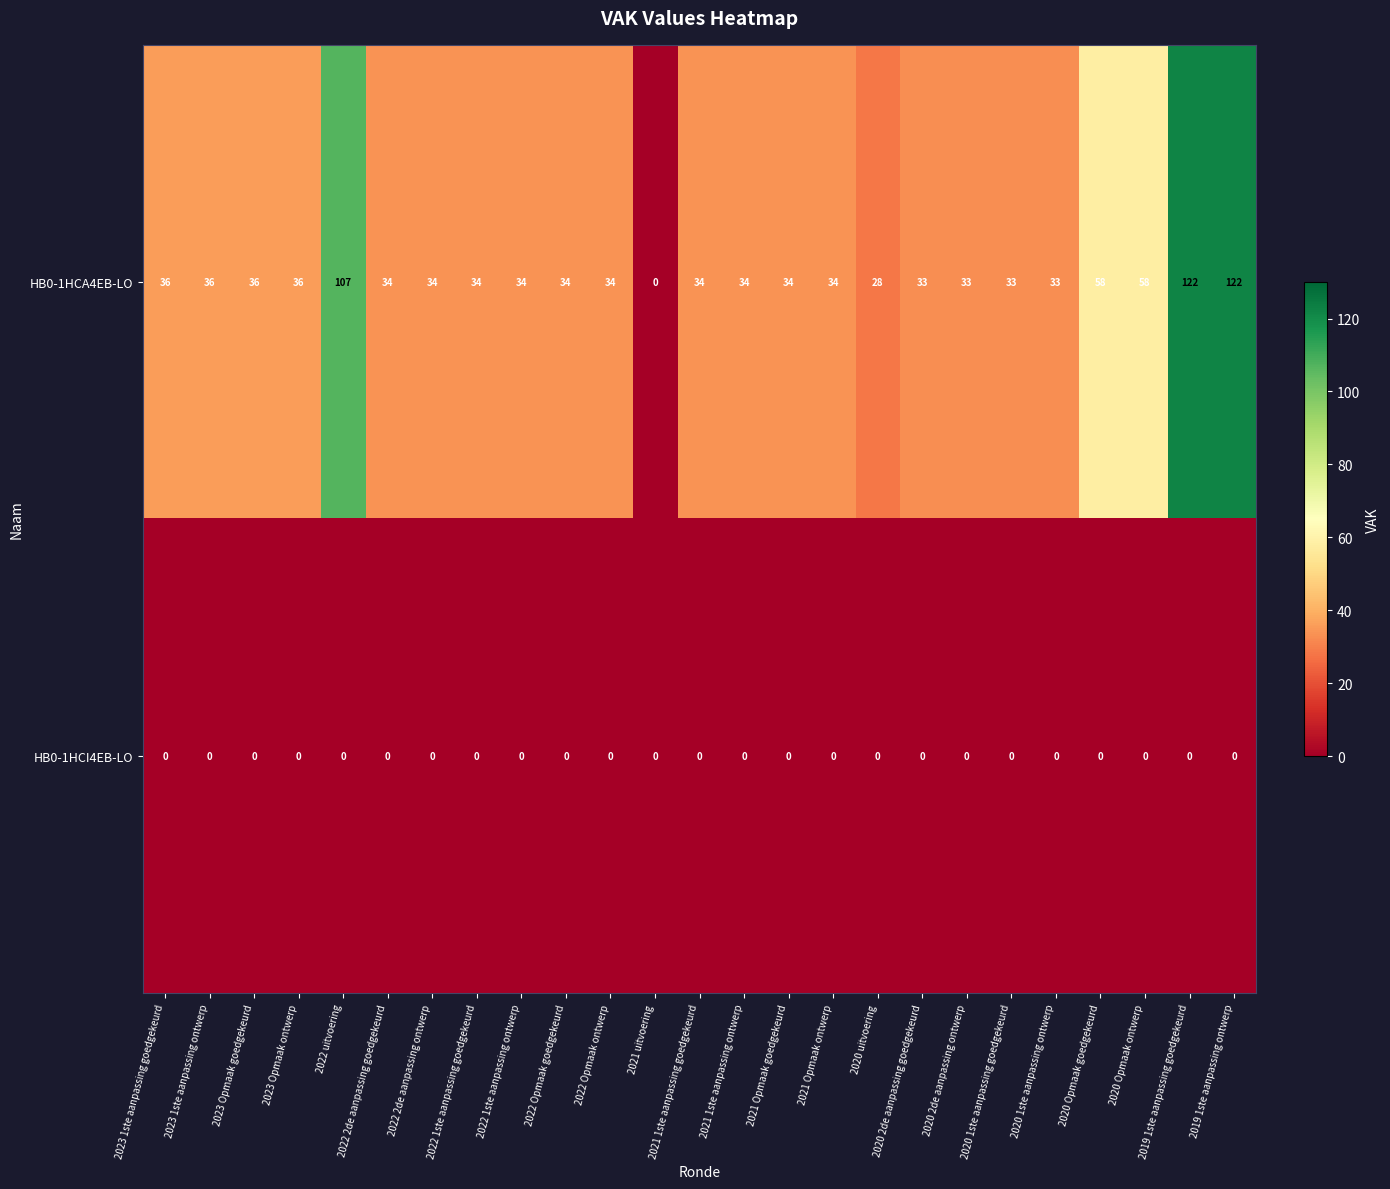

What value does the HB0-1HCA4EB-LO series have at 2020 2de aanpassing ontwerp, to the nearest 10?

30